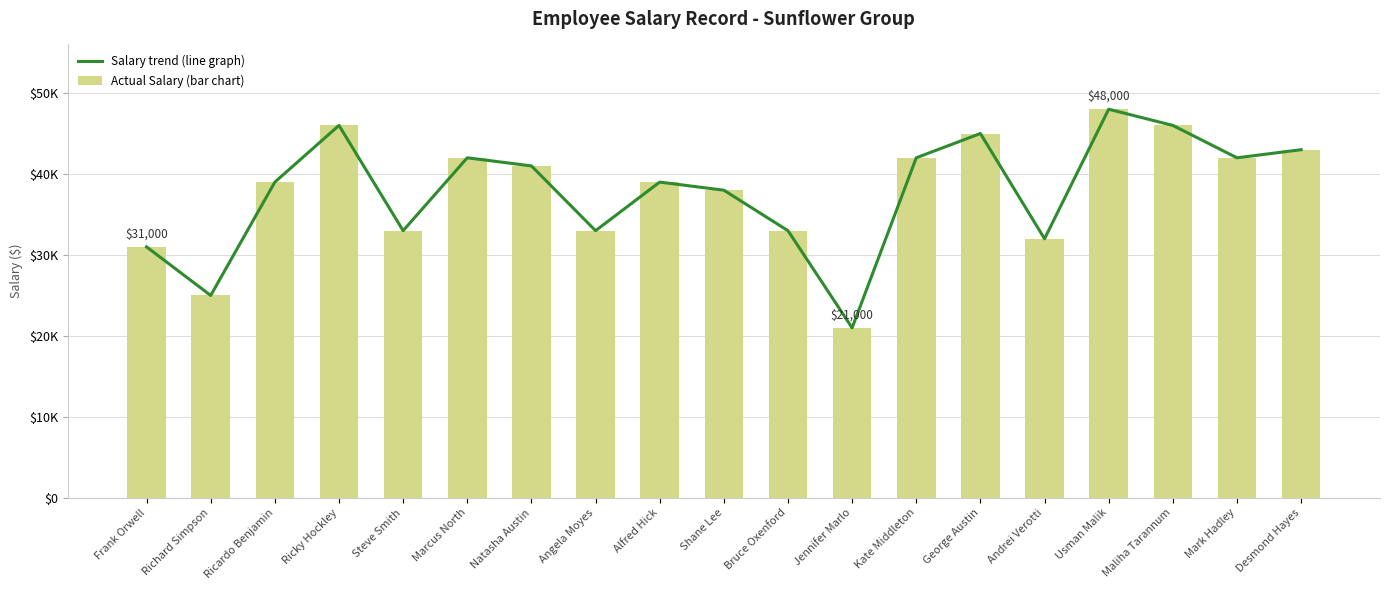

What is the total value across all series at Kate Middleton?

84000